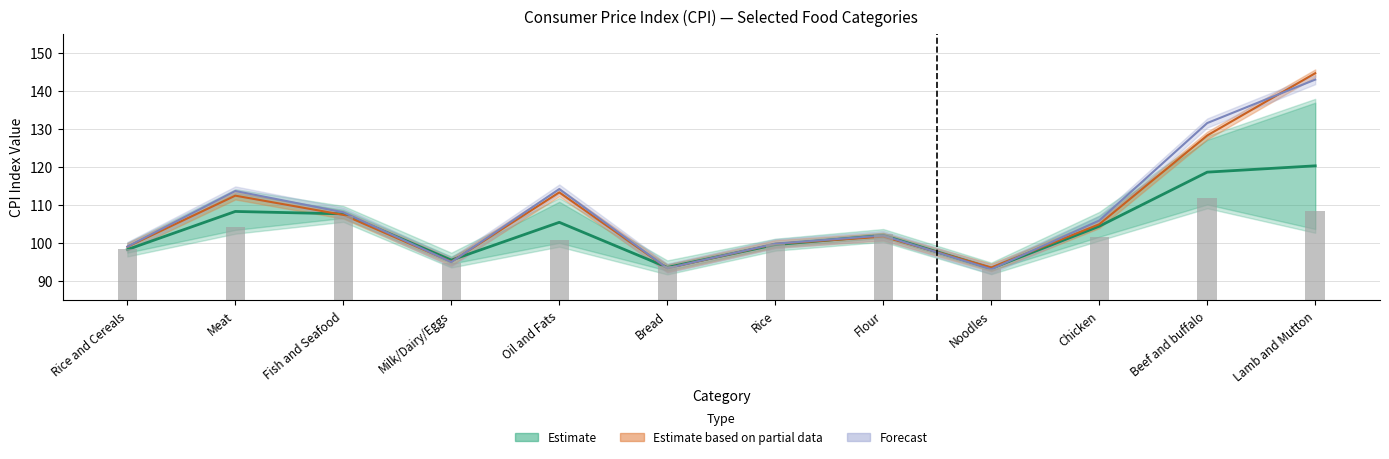

The Jan-Jul 2021 series shows 20.6 at Noodles. True or false?

False